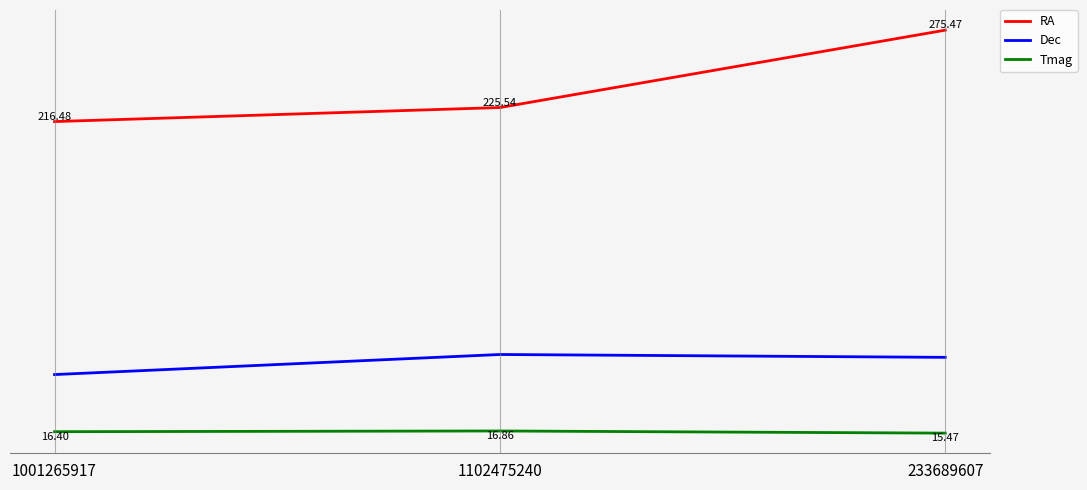

Which series has the largest range (max minus min)?

RA